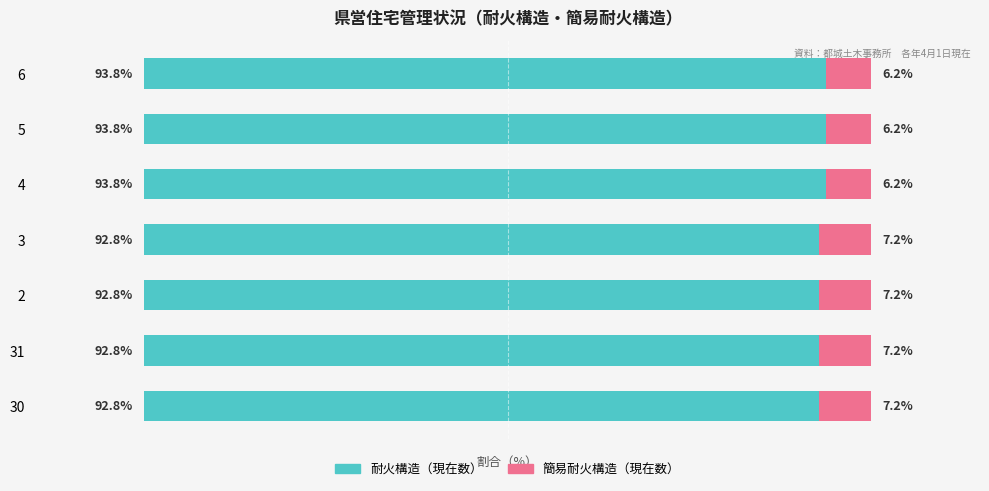

What are all the series names shown in the legend?

耐火構造（現在数）, 簡易耐火構造（現在数）